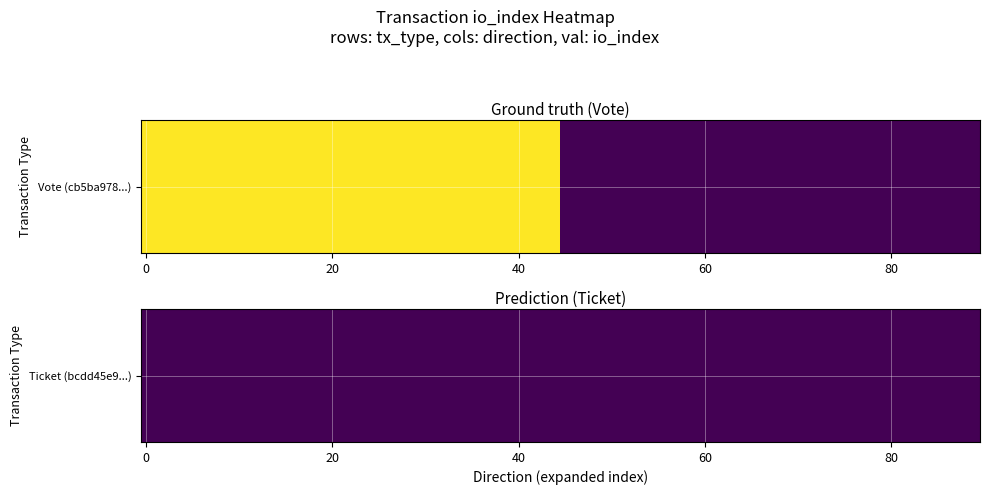

Where is Vote nearest to the value 0?

1